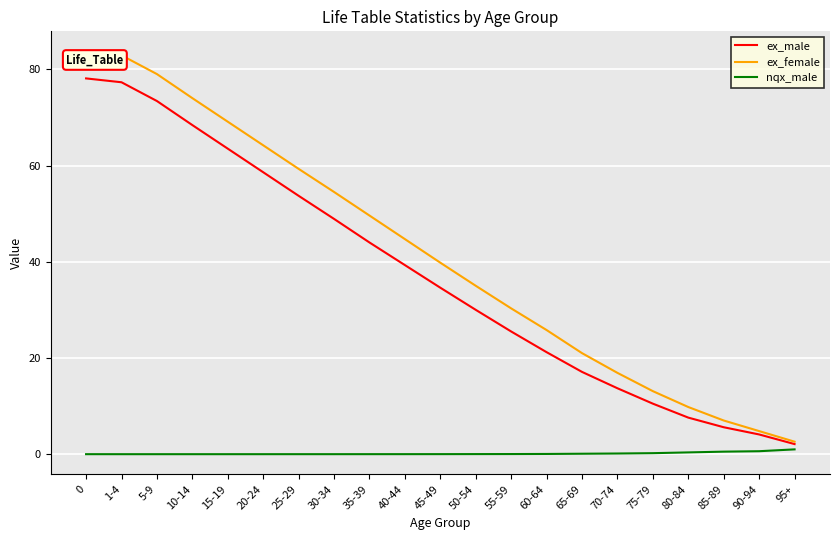

List the series in order of their peak value, lowest first.

nqx_male, ex_male, ex_female